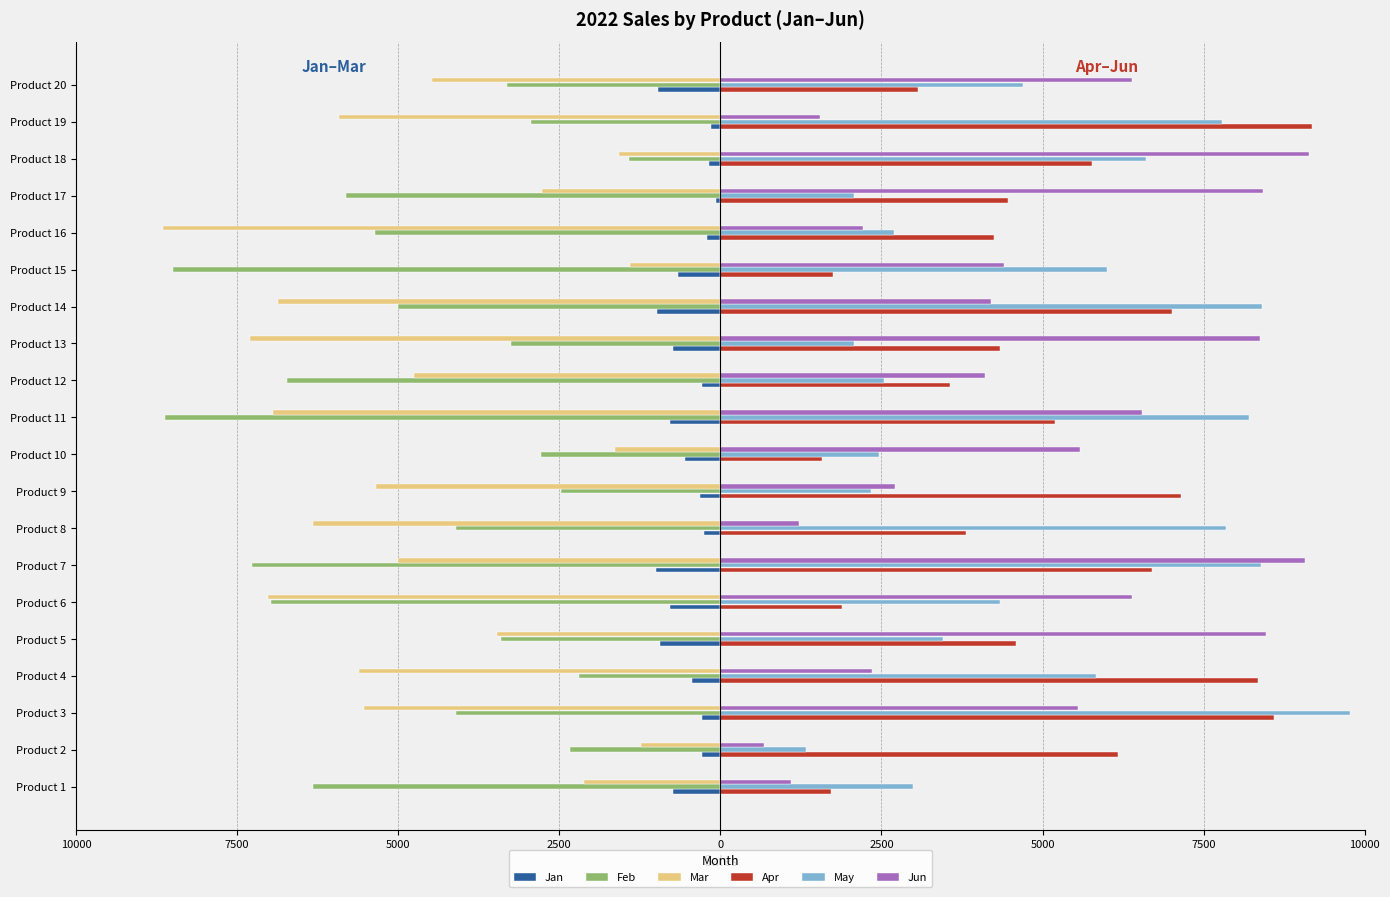

What is the maximum value for Apr?

9180